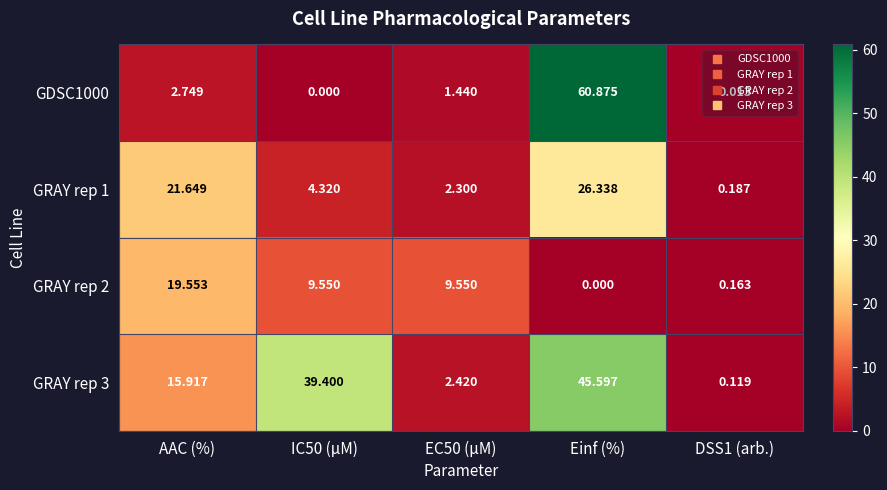

Rank the series by their average value, from lowest to highest.

GRAY rep 2, GRAY rep 1, GDSC1000, GRAY rep 3